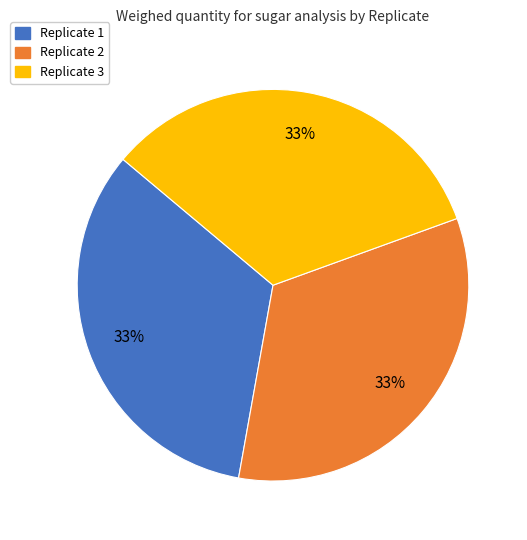

Is the sum of Replicate 2 and Replicate 1 greater than half?

Yes